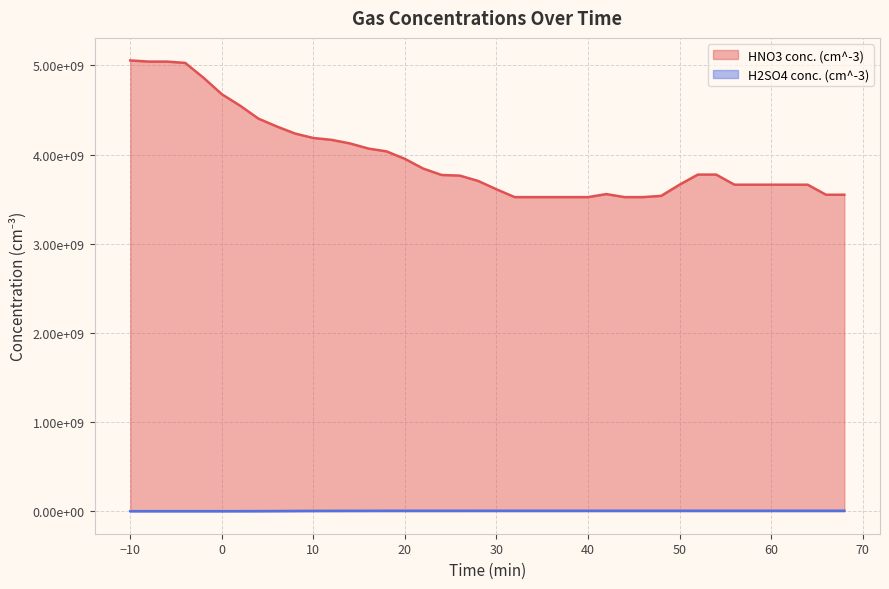

What is the difference between the highest and lowest values at 0?

4676036350